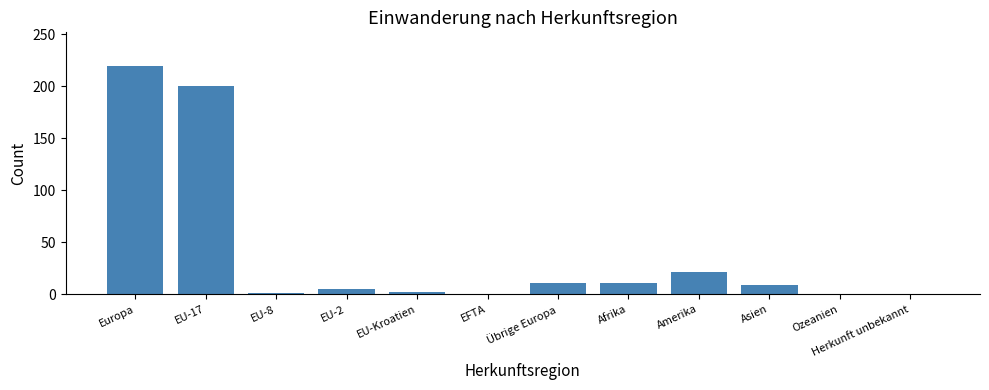

True or false: the data shows 11 at Übrige Europa.

True